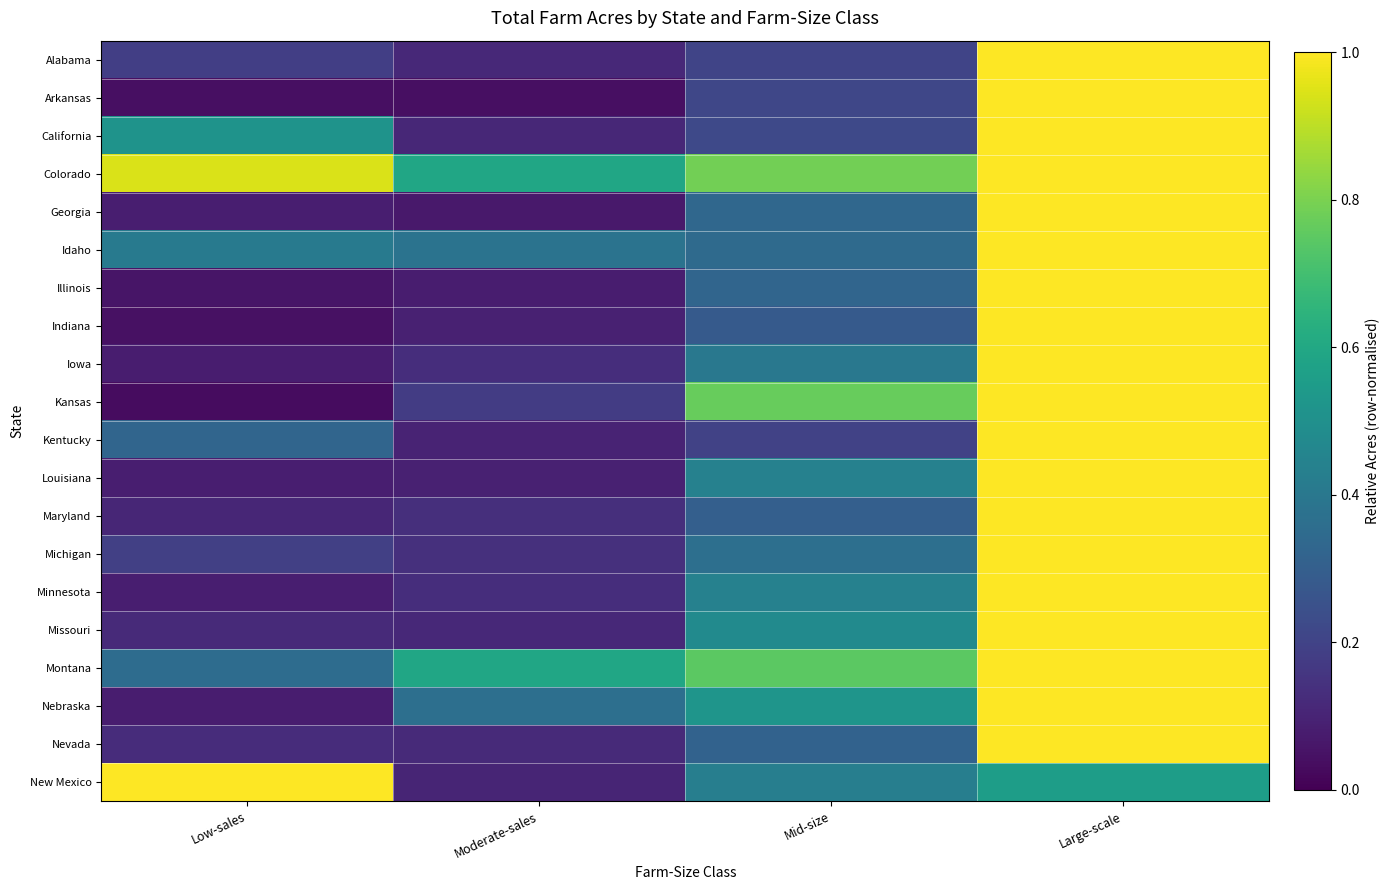

At which category is the sum across all series the highest?

Large-scale